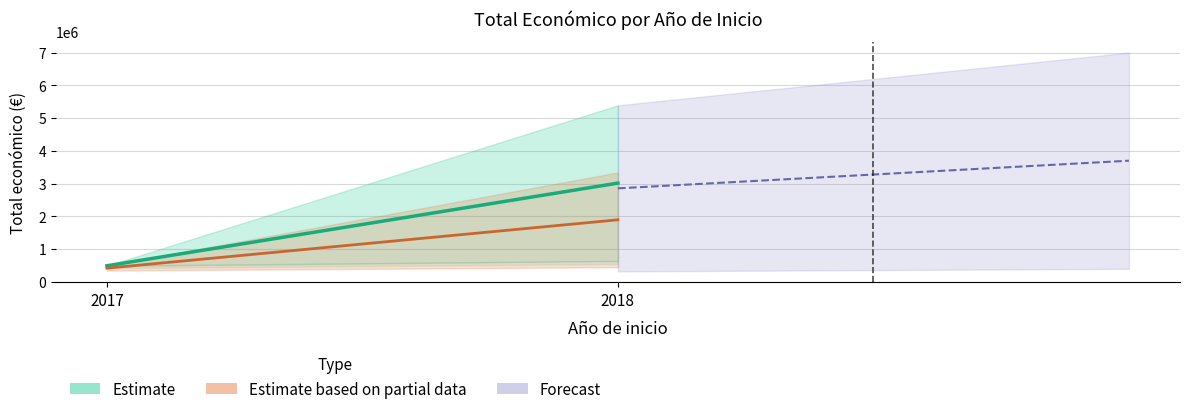

What is the value of the 2nd point from the left?

3015967